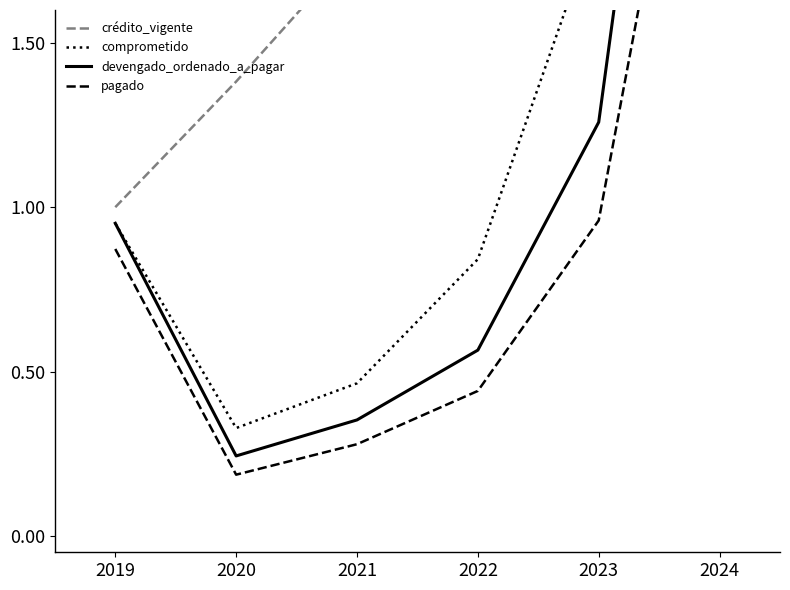

True or false: devengado_ordenado_a_pagar has a value of 5.7 at 2024.

False